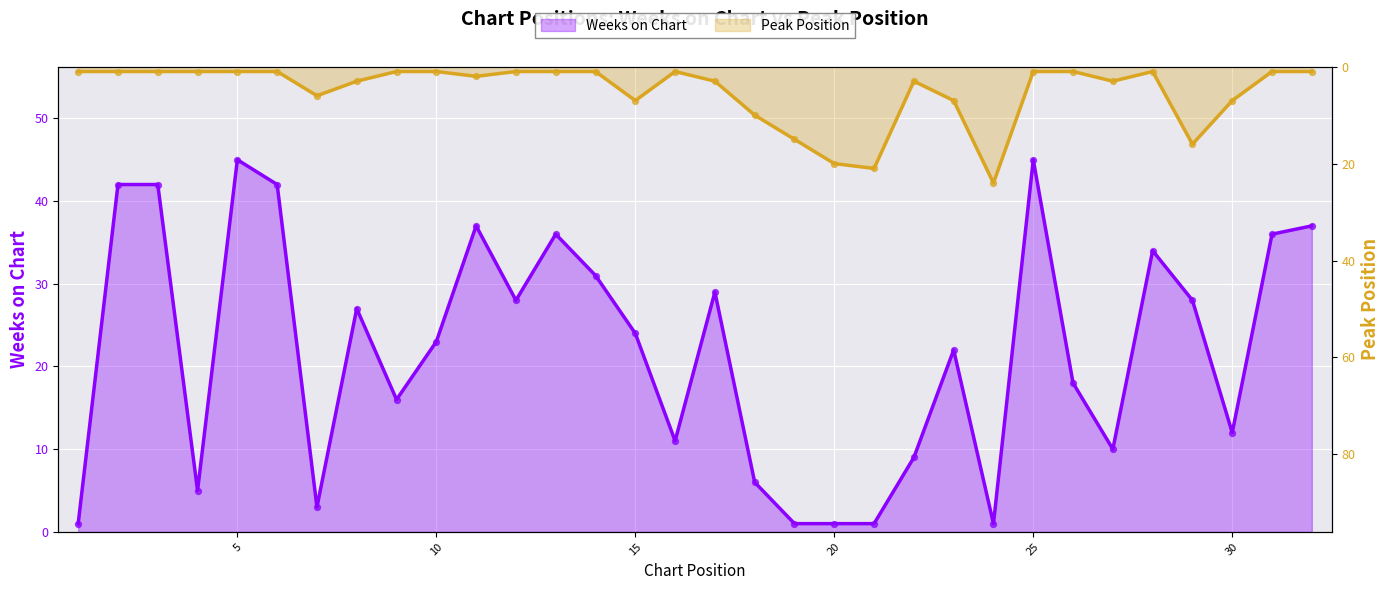

What is the total value across all series at 2?

43